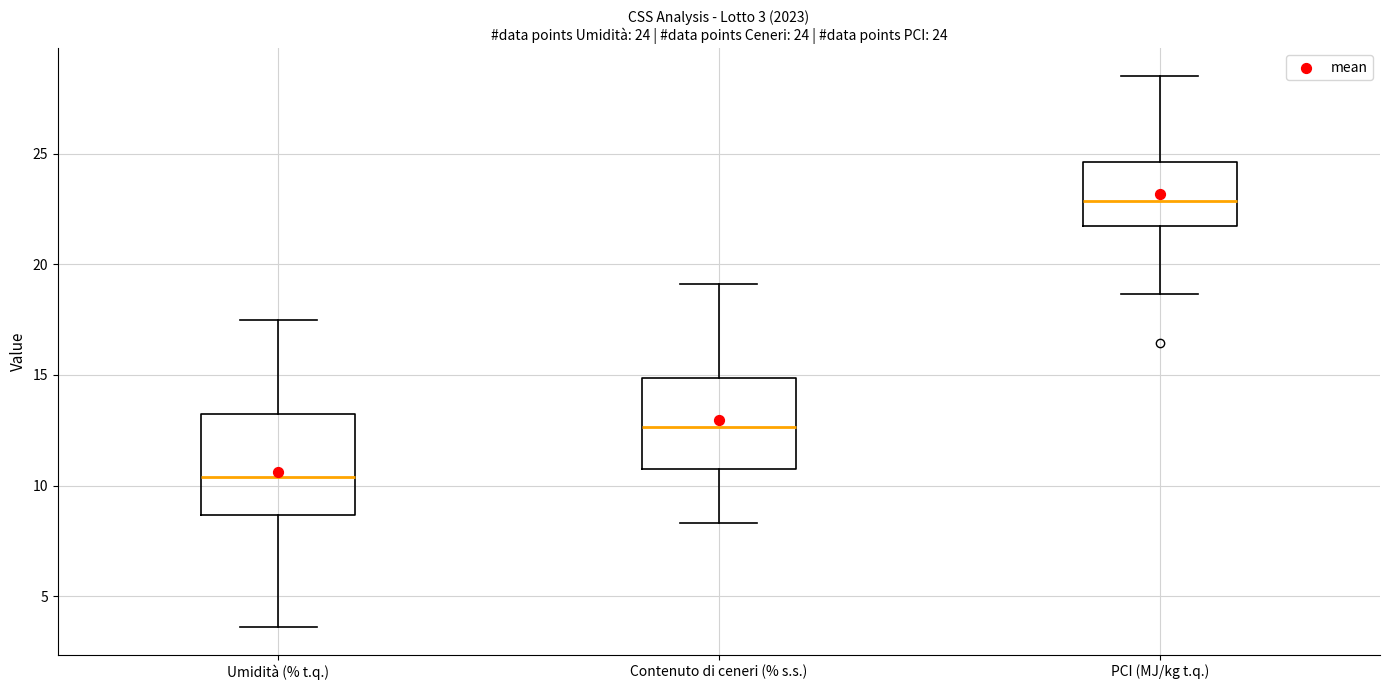

Which box has the highest median line?

PCI (MJ/kg t.q.)